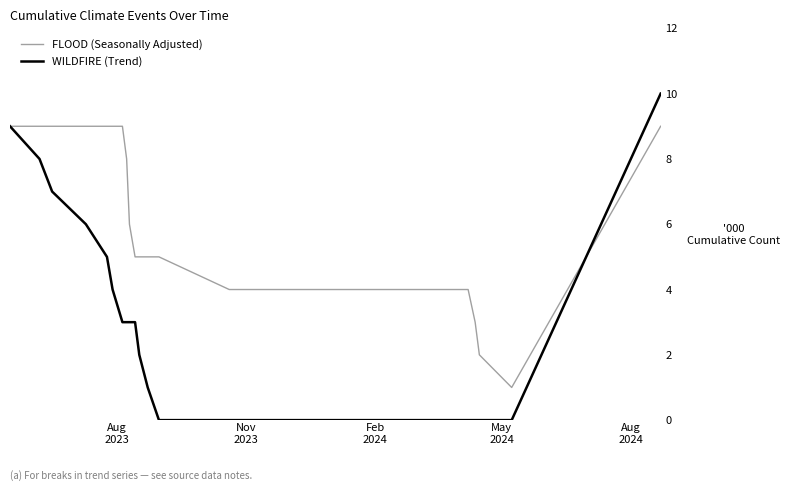

Which series has the widest spread of values?

WILDFIRE (Trend)